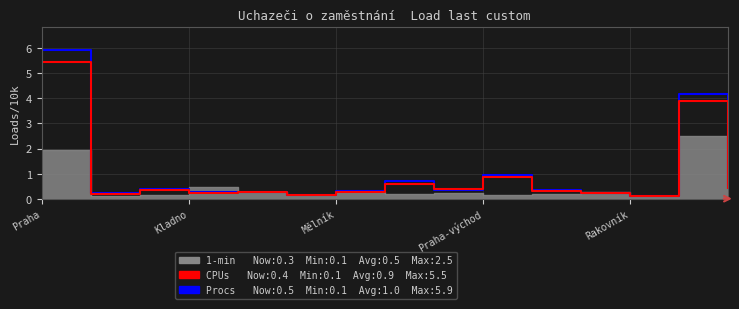

At how many categories does at least one series exceed 1?

2